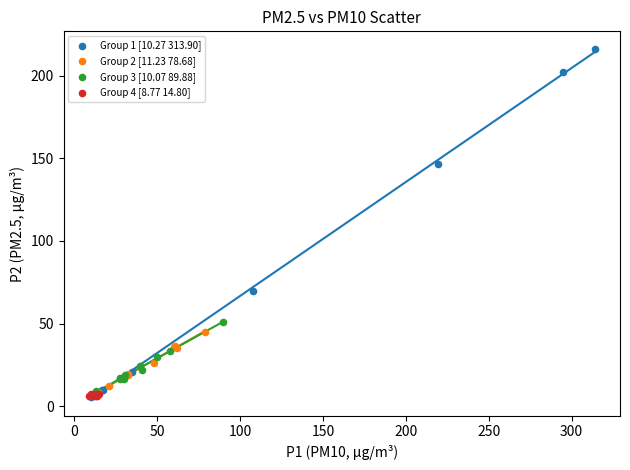

Which series reaches the maximum Y coordinate?

Group 1 [10.27 313.90]